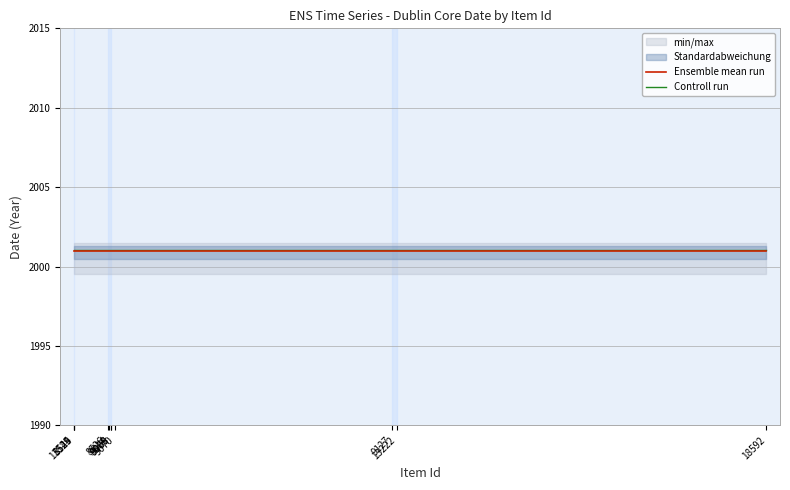

Rank the series by their average value, from lowest to highest.

Ensemble mean run, Controll run